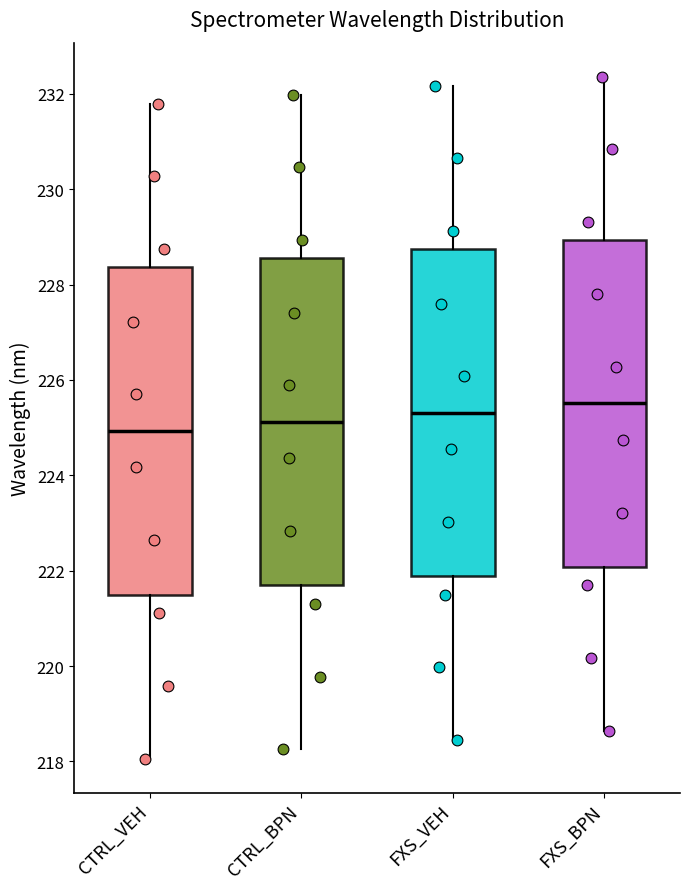

Where is the upper edge of the box for CTRL_VEH on the y-axis? The values are not printed on the chart, so give them approximately, as read against the axis.

228.4